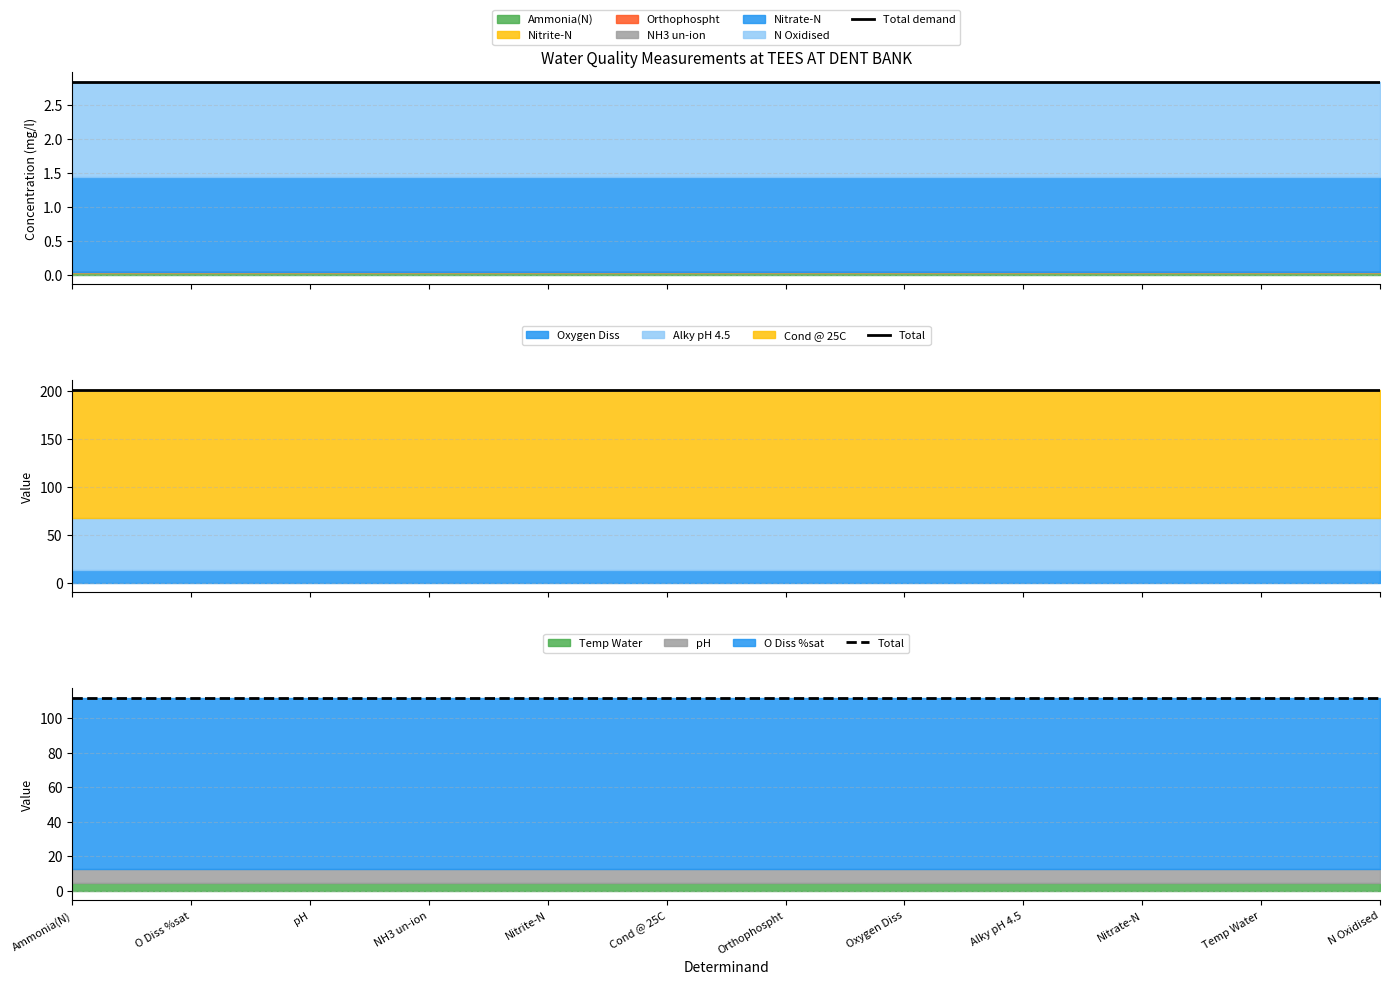

Which series has the widest spread of values?

Total demand